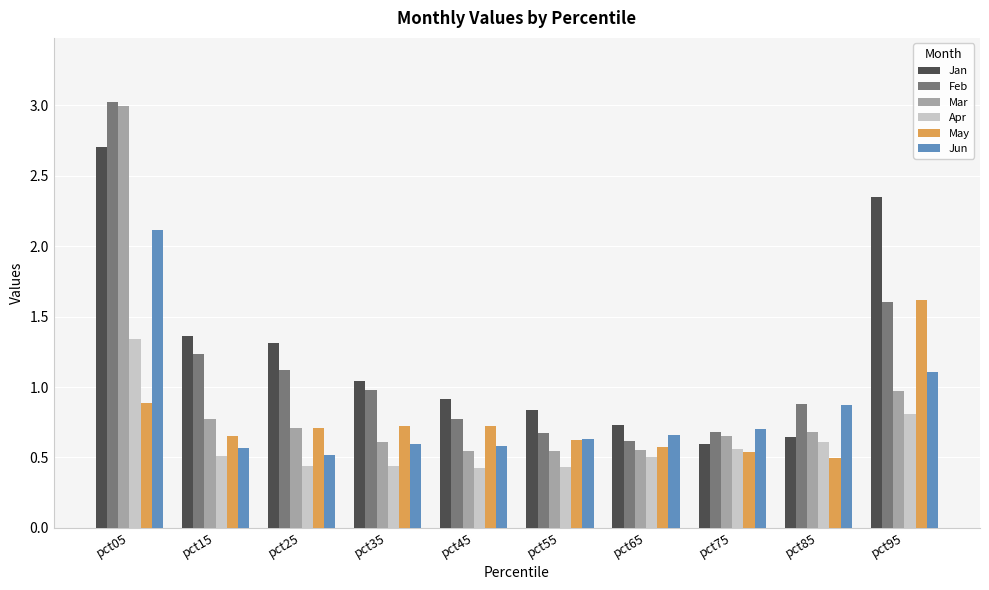

At which category does the chart reach its peak across all series?

pct05